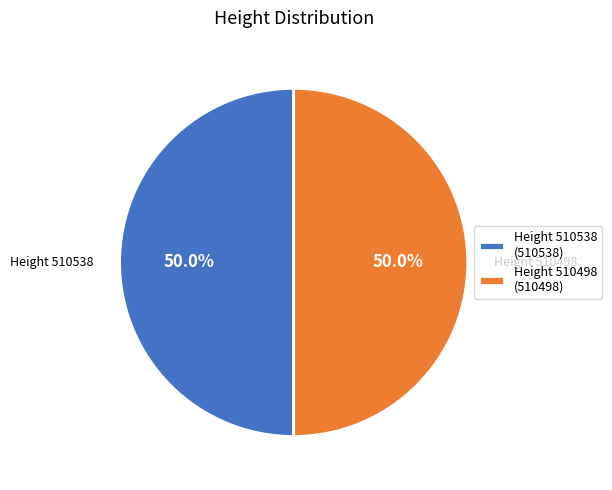

What percentage is NOT represented by Height 510498 (510498)?

50.0%